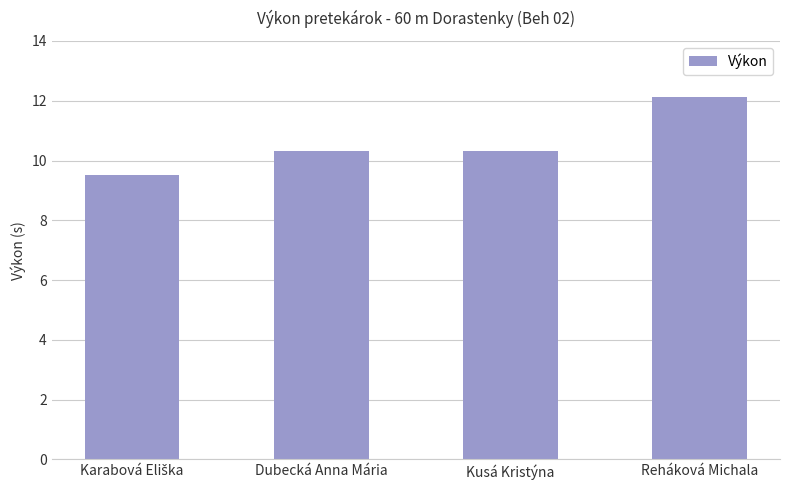

What is the change in value from Kusá Kristýna to Reháková Michala?

+1.8